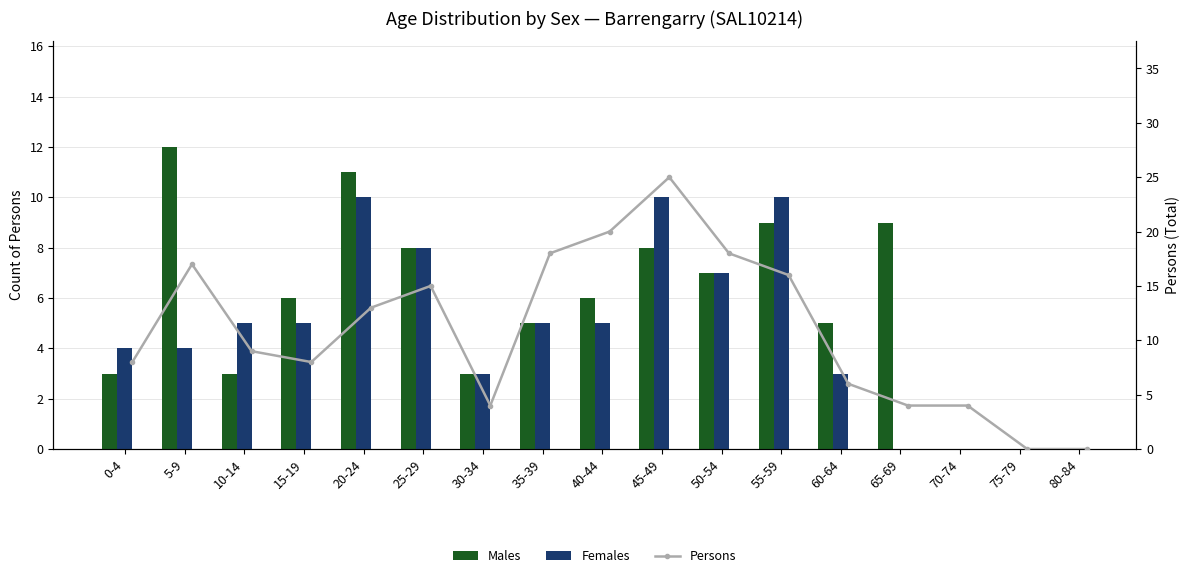

Between 35-39 and 25-29, which is larger?

25-29